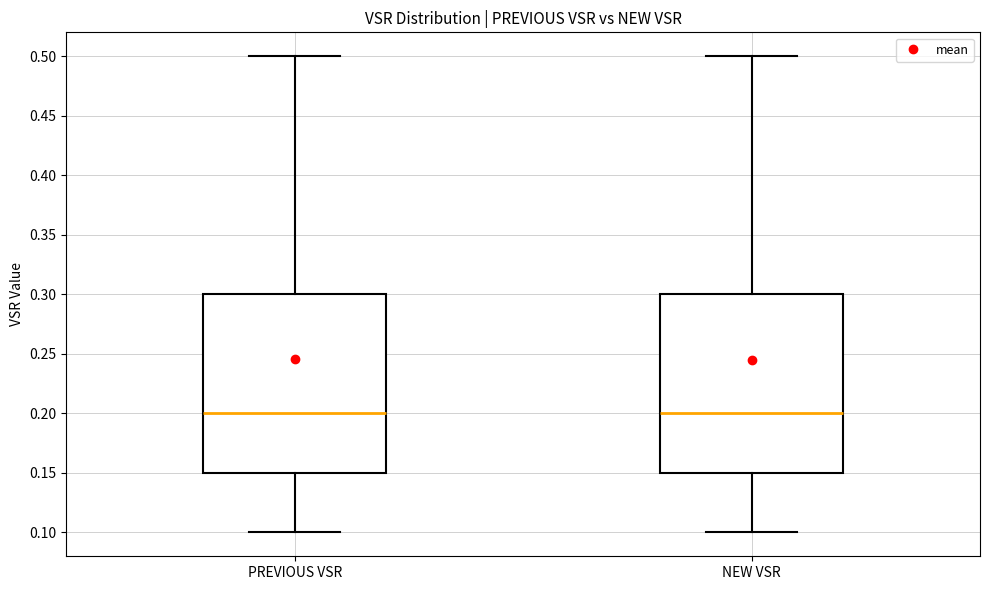

Reading left to right, transcribe this box plot: for each box, give where its median line is, the range the box spans, and where its two whiskers end, as read against the y-axis. The values are not printed on the chart, so give them approximately, as read against the axis.

PREVIOUS VSR: median 0.20, box 0.15 to 0.30, whiskers 0.10 to 0.50
NEW VSR: median 0.20, box 0.15 to 0.30, whiskers 0.10 to 0.50